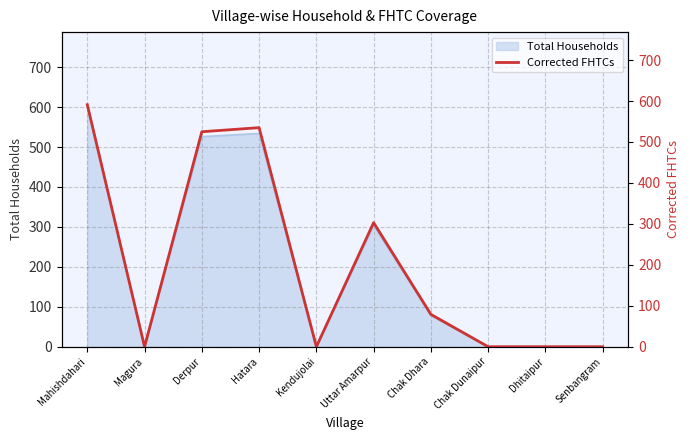

How many lines are shown in the chart?

1